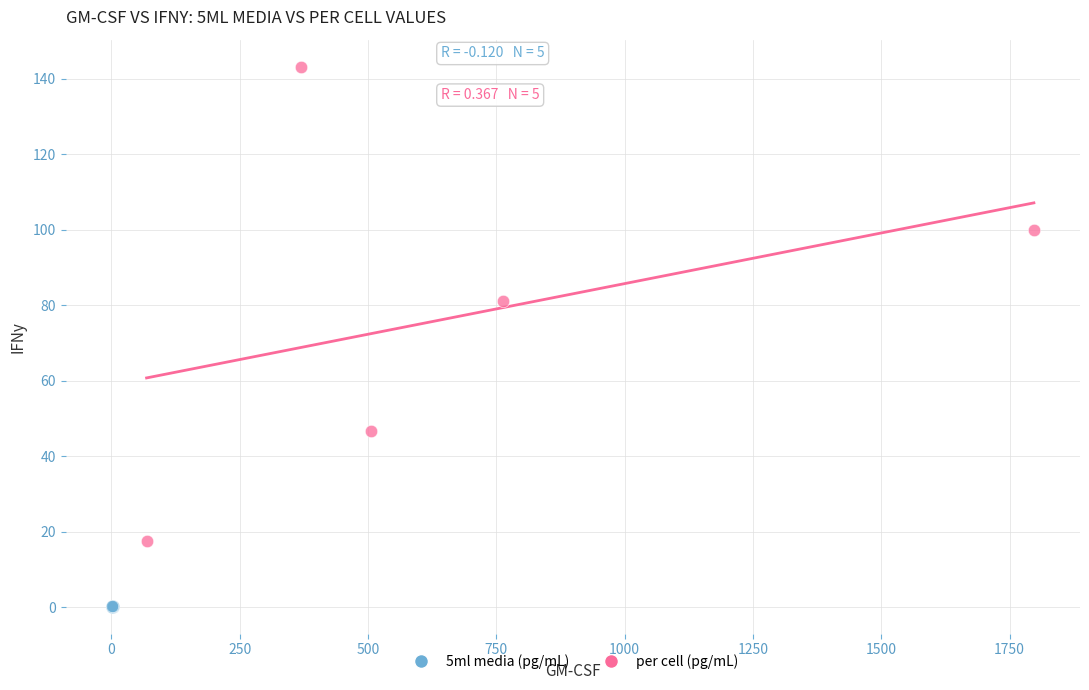

Which series contains the highest Y value?

per cell (pg/mL)